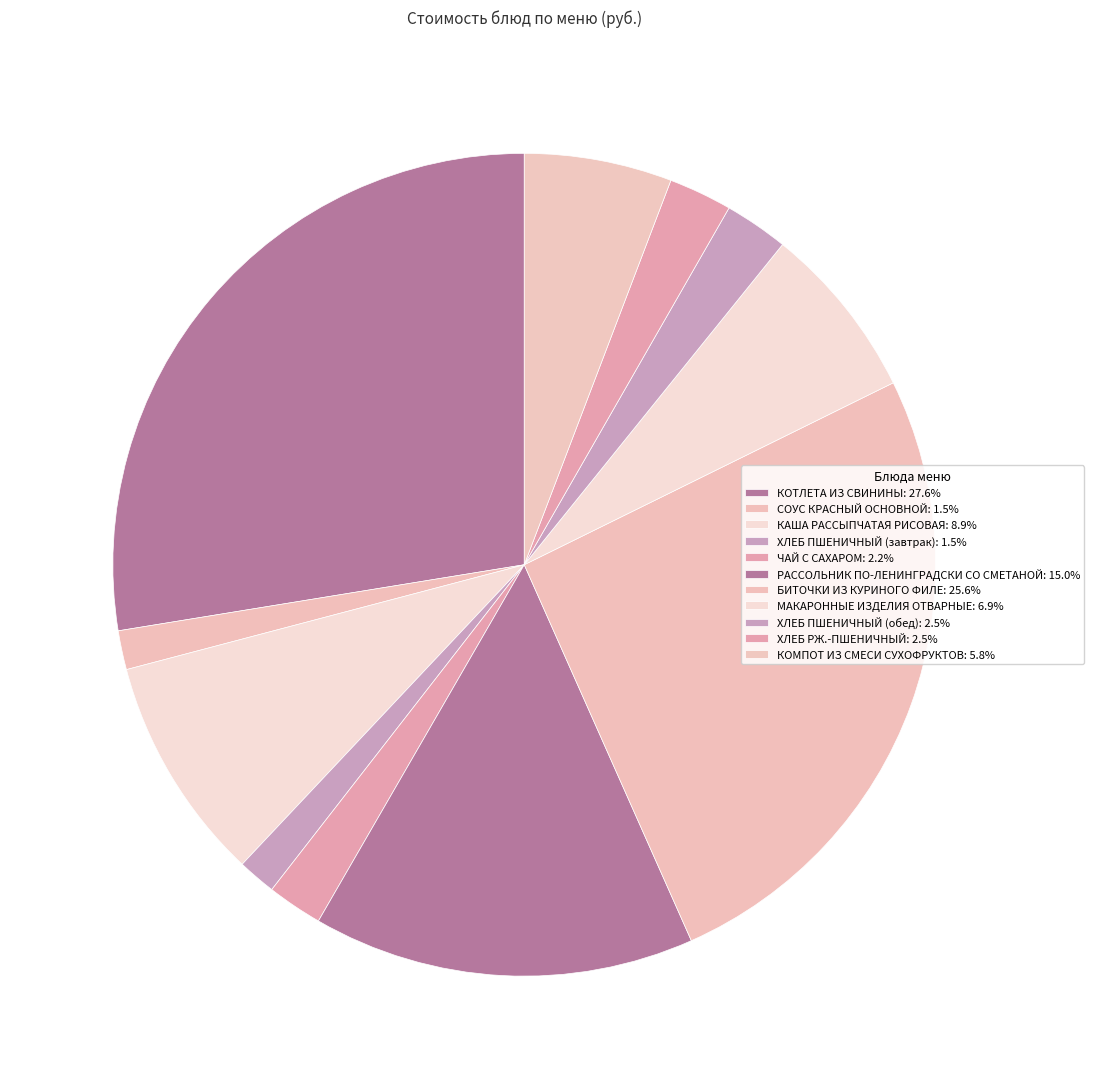

Count the number of slices in the pie.

11